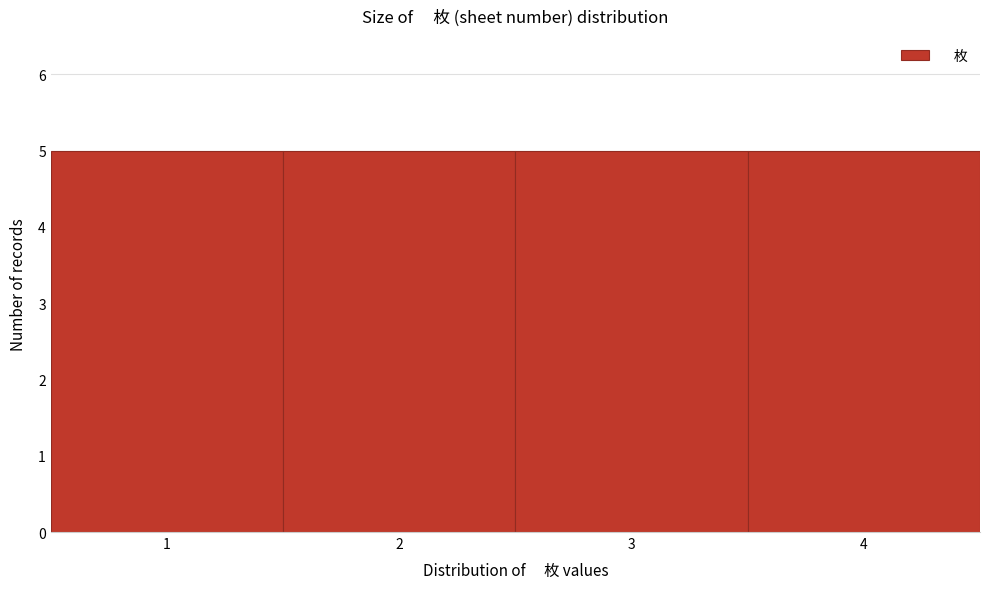

Reading left to right, transcribe this chart: for each bar, give the range it covers on the x-axis and its height. The values are not printed on the chart, so give them approximately, as read against the axis.

0.5 to 1.5: 5
1.5 to 2.5: 5
2.5 to 3.5: 5
3.5 to 4.5: 5